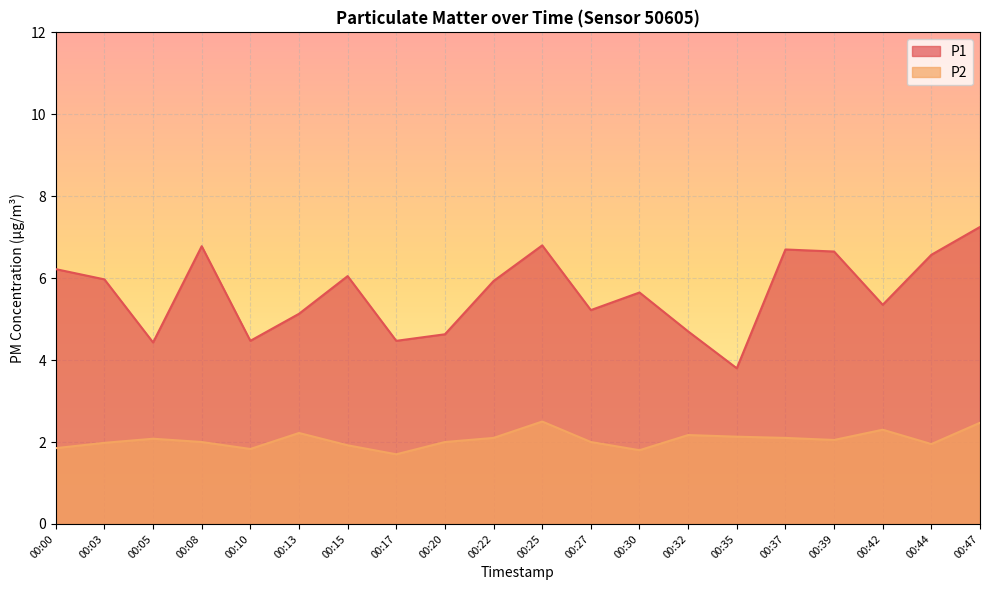

The value of P1 at 00:17 is 3.1. True or false?

False